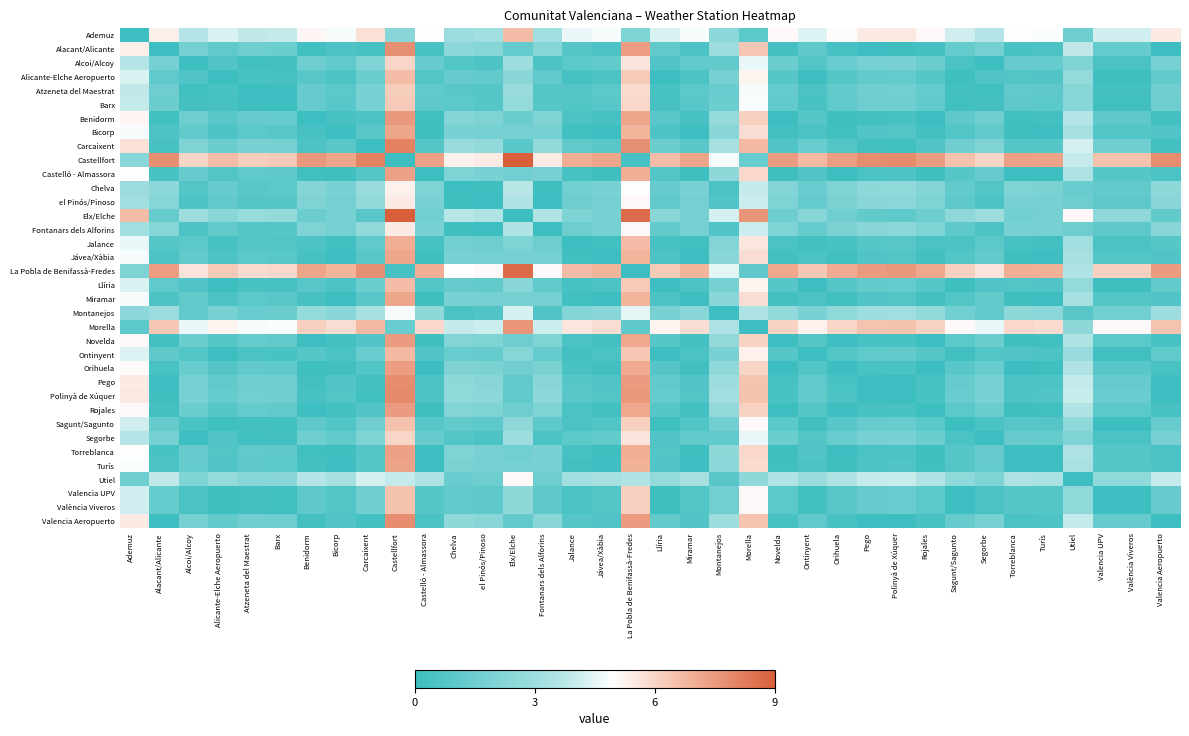

Reading left to right, extract all data points from this chart.

Ademuz: Ademuz=0.0	Alacant/Alicante=5.4	Alcoi/Alcoy=3.6	Alicante-Elche Aeropuerto=4.3	Atzeneta del Maestrat=3.8	Barx=3.9	Benidorm=5.2	Bicorp=4.8	Carcaixent=5.7	Castellfort=2.4	Castelló - Almassora=5.0	Chelva=2.9	el Pinós/Pinoso=3.1	Elx/Elche=6.6	Fontanars dels Alforins=3.1	Jalance=4.6	Jávea/Xàbia=4.8	La Pobla de Benifassà-Fredes=2.0	Llíria=4.3	Miramar=4.8	Montanejos=2.4	Morella=1.0	Novelda=5.1	Ontinyent=4.3	Orihuela=5.0	Pego=5.4	Polinyà de Xúquer=5.5	Rojales=5.1	Sagunt/Sagunto=4.1	Segorbe=3.6	Torreblanca=5.0	Turís=4.9	Utiel=1.5	Valencia UPV=4.1	València Viveros=4.1	Valencia Aeropuerto=5.4
Alacant/Alicante: Ademuz=5.4	Alacant/Alicante=0.0	Alcoi/Alcoy=1.7	Alicante-Elche Aeropuerto=1.1	Atzeneta del Maestrat=1.5	Barx=1.5	Benidorm=0.2	Bicorp=0.6	Carcaixent=0.3	Castellfort=7.7	Castelló - Almassora=0.4	Chelva=2.4	el Pinós/Pinoso=2.3	Elx/Elche=1.3	Fontanars dels Alforins=2.3	Jalance=0.8	Jávea/Xàbia=0.6	La Pobla de Benifassà-Fredes=7.4	Llíria=1.1	Miramar=0.6	Montanejos=2.9	Morella=6.3	Novelda=0.3	Ontinyent=1.0	Orihuela=0.3	Pego=0.1	Polinyà de Xúquer=0.1	Rojales=0.3	Sagunt/Sagunto=1.3	Segorbe=1.7	Torreblanca=0.4	Turís=0.5	Utiel=3.8	Valencia UPV=1.3	València Viveros=1.3	Valencia Aeropuerto=0.1
Alcoi/Alcoy: Ademuz=3.6	Alacant/Alicante=1.7	Alcoi/Alcoy=0.0	Alicante-Elche Aeropuerto=0.6	Atzeneta del Maestrat=0.2	Barx=0.3	Benidorm=1.5	Bicorp=1.2	Carcaixent=2.1	Castellfort=6.0	Castelló - Almassora=1.3	Chelva=0.7	el Pinós/Pinoso=0.6	Elx/Elche=3.0	Fontanars dels Alforins=0.6	Jalance=1.0	Jávea/Xàbia=1.2	La Pobla de Benifassà-Fredes=5.7	Llíria=0.6	Miramar=1.2	Montanejos=1.2	Morella=4.6	Novelda=1.5	Ontinyent=0.7	Orihuela=1.4	Pego=1.8	Polinyà de Xúquer=1.9	Rojales=1.5	Sagunt/Sagunto=0.5	Segorbe=0.0	Torreblanca=1.3	Turís=1.3	Utiel=2.1	Valencia UPV=0.5	València Viveros=0.5	Valencia Aeropuerto=1.8
Alicante-Elche Aeropuerto: Ademuz=4.3	Alacant/Alicante=1.1	Alcoi/Alcoy=0.6	Alicante-Elche Aeropuerto=0.0	Atzeneta del Maestrat=0.4	Barx=0.3	Benidorm=0.9	Bicorp=0.6	Carcaixent=1.5	Castellfort=6.6	Castelló - Almassora=0.7	Chelva=1.3	el Pinós/Pinoso=1.2	Elx/Elche=2.4	Fontanars dels Alforins=1.2	Jalance=0.3	Jávea/Xàbia=0.6	La Pobla de Benifassà-Fredes=6.3	Llíria=0.0	Miramar=0.6	Montanejos=1.8	Morella=5.2	Novelda=0.8	Ontinyent=0.1	Orihuela=0.8	Pego=1.2	Polinyà de Xúquer=1.3	Rojales=0.8	Sagunt/Sagunto=0.1	Segorbe=0.6	Torreblanca=0.7	Turís=0.6	Utiel=2.7	Valencia UPV=0.1	València Viveros=0.1	Valencia Aeropuerto=1.2
Atzeneta del Maestrat: Ademuz=3.8	Alacant/Alicante=1.5	Alcoi/Alcoy=0.2	Alicante-Elche Aeropuerto=0.4	Atzeneta del Maestrat=0.0	Barx=0.1	Benidorm=1.3	Bicorp=1.0	Carcaixent=1.9	Castellfort=6.2	Castelló - Almassora=1.1	Chelva=0.9	el Pinós/Pinoso=0.8	Elx/Elche=2.8	Fontanars dels Alforins=0.8	Jalance=0.8	Jávea/Xàbia=1.0	La Pobla de Benifassà-Fredes=5.9	Llíria=0.4	Miramar=1.0	Montanejos=1.4	Morella=4.8	Novelda=1.3	Ontinyent=0.5	Orihuela=1.2	Pego=1.6	Polinyà de Xúquer=1.7	Rojales=1.3	Sagunt/Sagunto=0.3	Segorbe=0.2	Torreblanca=1.1	Turís=1.0	Utiel=2.3	Valencia UPV=0.3	València Viveros=0.3	Valencia Aeropuerto=1.6
Barx: Ademuz=3.9	Alacant/Alicante=1.5	Alcoi/Alcoy=0.3	Alicante-Elche Aeropuerto=0.3	Atzeneta del Maestrat=0.1	Barx=0.0	Benidorm=1.3	Bicorp=0.9	Carcaixent=1.8	Castellfort=6.3	Castelló - Almassora=1.0	Chelva=1.0	el Pinós/Pinoso=0.8	Elx/Elche=2.7	Fontanars dels Alforins=0.8	Jalance=0.7	Jávea/Xàbia=0.9	La Pobla de Benifassà-Fredes=5.9	Llíria=0.3	Miramar=0.9	Montanejos=1.5	Morella=4.9	Novelda=1.2	Ontinyent=0.4	Orihuela=1.1	Pego=1.5	Polinyà de Xúquer=1.6	Rojales=1.2	Sagunt/Sagunto=0.2	Segorbe=0.3	Torreblanca=1.0	Turís=1.0	Utiel=2.4	Valencia UPV=0.2	València Viveros=0.2	Valencia Aeropuerto=1.5
Benidorm: Ademuz=5.2	Alacant/Alicante=0.2	Alcoi/Alcoy=1.5	Alicante-Elche Aeropuerto=0.9	Atzeneta del Maestrat=1.3	Barx=1.3	Benidorm=0.0	Bicorp=0.3	Carcaixent=0.6	Castellfort=7.5	Castelló - Almassora=0.2	Chelva=2.2	el Pinós/Pinoso=2.1	Elx/Elche=1.5	Fontanars dels Alforins=2.1	Jalance=0.6	Jávea/Xàbia=0.3	La Pobla de Benifassà-Fredes=7.2	Llíria=0.9	Miramar=0.3	Montanejos=2.7	Morella=6.1	Novelda=0.1	Ontinyent=0.8	Orihuela=0.1	Pego=0.3	Polinyà de Xúquer=0.3	Rojales=0.1	Sagunt/Sagunto=1.0	Segorbe=1.5	Torreblanca=0.2	Turís=0.3	Utiel=3.6	Valencia UPV=1.0	València Viveros=1.0	Valencia Aeropuerto=0.3
Bicorp: Ademuz=4.8	Alacant/Alicante=0.6	Alcoi/Alcoy=1.2	Alicante-Elche Aeropuerto=0.6	Atzeneta del Maestrat=1.0	Barx=0.9	Benidorm=0.3	Bicorp=0.0	Carcaixent=0.9	Castellfort=7.2	Castelló - Almassora=0.1	Chelva=1.9	el Pinós/Pinoso=1.7	Elx/Elche=1.8	Fontanars dels Alforins=1.7	Jalance=0.2	Jávea/Xàbia=0.0	La Pobla de Benifassà-Fredes=6.8	Llíria=0.6	Miramar=0.0	Montanejos=2.4	Morella=5.8	Novelda=0.3	Ontinyent=0.5	Orihuela=0.2	Pego=0.6	Polinyà de Xúquer=0.7	Rojales=0.3	Sagunt/Sagunto=0.7	Segorbe=1.2	Torreblanca=0.1	Turís=0.1	Utiel=3.3	Valencia UPV=0.7	València Viveros=0.7	Valencia Aeropuerto=0.6
Carcaixent: Ademuz=5.7	Alacant/Alicante=0.3	Alcoi/Alcoy=2.1	Alicante-Elche Aeropuerto=1.5	Atzeneta del Maestrat=1.9	Barx=1.8	Benidorm=0.6	Bicorp=0.9	Carcaixent=0.0	Castellfort=8.1	Castelló - Almassora=0.8	Chelva=2.8	el Pinós/Pinoso=2.7	Elx/Elche=0.9	Fontanars dels Alforins=2.7	Jalance=1.1	Jávea/Xàbia=0.9	La Pobla de Benifassà-Fredes=7.7	Llíria=1.5	Miramar=0.9	Montanejos=3.3	Morella=6.7	Novelda=0.6	Ontinyent=1.4	Orihuela=0.7	Pego=0.3	Polinyà de Xúquer=0.2	Rojales=0.6	Sagunt/Sagunto=1.6	Segorbe=2.1	Torreblanca=0.8	Turís=0.8	Utiel=4.2	Valencia UPV=1.6	València Viveros=1.6	Valencia Aeropuerto=0.3
Castellfort: Ademuz=2.4	Alacant/Alicante=7.7	Alcoi/Alcoy=6.0	Alicante-Elche Aeropuerto=6.6	Atzeneta del Maestrat=6.2	Barx=6.3	Benidorm=7.5	Bicorp=7.2	Carcaixent=8.1	Castellfort=0.0	Castelló - Almassora=7.3	Chelva=5.3	el Pinós/Pinoso=5.4	Elx/Elche=9.0	Fontanars dels Alforins=5.4	Jalance=7.0	Jávea/Xàbia=7.2	La Pobla de Benifassà-Fredes=0.3	Llíria=6.6	Miramar=7.2	Montanejos=4.8	Morella=1.4	Novelda=7.5	Ontinyent=6.7	Orihuela=7.4	Pego=7.8	Polinyà de Xúquer=7.9	Rojales=7.5	Sagunt/Sagunto=6.5	Segorbe=6.0	Torreblanca=7.3	Turís=7.3	Utiel=3.9	Valencia UPV=6.5	València Viveros=6.5	Valencia Aeropuerto=7.8
Castelló - Almassora: Ademuz=5.0	Alacant/Alicante=0.4	Alcoi/Alcoy=1.3	Alicante-Elche Aeropuerto=0.7	Atzeneta del Maestrat=1.1	Barx=1.0	Benidorm=0.2	Bicorp=0.1	Carcaixent=0.8	Castellfort=7.3	Castelló - Almassora=0.0	Chelva=2.0	el Pinós/Pinoso=1.9	Elx/Elche=1.7	Fontanars dels Alforins=1.9	Jalance=0.3	Jávea/Xàbia=0.1	La Pobla de Benifassà-Fredes=7.0	Llíria=0.7	Miramar=0.1	Montanejos=2.5	Morella=5.9	Novelda=0.1	Ontinyent=0.6	Orihuela=0.1	Pego=0.5	Polinyà de Xúquer=0.6	Rojales=0.1	Sagunt/Sagunto=0.8	Segorbe=1.3	Torreblanca=0.0	Turís=0.1	Utiel=3.4	Valencia UPV=0.8	València Viveros=0.8	Valencia Aeropuerto=0.5
Chelva: Ademuz=2.9	Alacant/Alicante=2.4	Alcoi/Alcoy=0.7	Alicante-Elche Aeropuerto=1.3	Atzeneta del Maestrat=0.9	Barx=1.0	Benidorm=2.2	Bicorp=1.9	Carcaixent=2.8	Castellfort=5.3	Castelló - Almassora=2.0	Chelva=0.0	el Pinós/Pinoso=0.1	Elx/Elche=3.7	Fontanars dels Alforins=0.1	Jalance=1.7	Jávea/Xàbia=1.9	La Pobla de Benifassà-Fredes=5.0	Llíria=1.3	Miramar=1.9	Montanejos=0.5	Morella=3.9	Novelda=2.2	Ontinyent=1.4	Orihuela=2.1	Pego=2.5	Polinyà de Xúquer=2.6	Rojales=2.2	Sagunt/Sagunto=1.2	Segorbe=0.7	Torreblanca=2.0	Turís=2.0	Utiel=1.4	Valencia UPV=1.2	València Viveros=1.2	Valencia Aeropuerto=2.5
el Pinós/Pinoso: Ademuz=3.1	Alacant/Alicante=2.3	Alcoi/Alcoy=0.6	Alicante-Elche Aeropuerto=1.2	Atzeneta del Maestrat=0.8	Barx=0.8	Benidorm=2.1	Bicorp=1.7	Carcaixent=2.7	Castellfort=5.4	Castelló - Almassora=1.9	Chelva=0.1	el Pinós/Pinoso=0.0	Elx/Elche=3.6	Fontanars dels Alforins=0.0	Jalance=1.5	Jávea/Xàbia=1.7	La Pobla de Benifassà-Fredes=5.1	Llíria=1.2	Miramar=1.7	Montanejos=0.6	Morella=4.0	Novelda=2.0	Ontinyent=1.3	Orihuela=2.0	Pego=2.4	Polinyà de Xúquer=2.4	Rojales=2.0	Sagunt/Sagunto=1.0	Segorbe=0.6	Torreblanca=1.9	Turís=1.8	Utiel=1.5	Valencia UPV=1.0	València Viveros=1.0	Valencia Aeropuerto=2.4
Elx/Elche: Ademuz=6.6	Alacant/Alicante=1.3	Alcoi/Alcoy=3.0	Alicante-Elche Aeropuerto=2.4	Atzeneta del Maestrat=2.8	Barx=2.7	Benidorm=1.5	Bicorp=1.8	Carcaixent=0.9	Castellfort=9.0	Castelló - Almassora=1.7	Chelva=3.7	el Pinós/Pinoso=3.6	Elx/Elche=0.0	Fontanars dels Alforins=3.6	Jalance=2.0	Jávea/Xàbia=1.8	La Pobla de Benifassà-Fredes=8.7	Llíria=2.4	Miramar=1.8	Montanejos=4.2	Morella=7.6	Novelda=1.5	Ontinyent=2.3	Orihuela=1.6	Pego=1.2	Polinyà de Xúquer=1.1	Rojales=1.5	Sagunt/Sagunto=2.5	Segorbe=3.0	Torreblanca=1.7	Turís=1.7	Utiel=5.1	Valencia UPV=2.5	València Viveros=2.5	Valencia Aeropuerto=1.2
Fontanars dels Alforins: Ademuz=3.1	Alacant/Alicante=2.3	Alcoi/Alcoy=0.6	Alicante-Elche Aeropuerto=1.2	Atzeneta del Maestrat=0.8	Barx=0.8	Benidorm=2.1	Bicorp=1.7	Carcaixent=2.7	Castellfort=5.4	Castelló - Almassora=1.9	Chelva=0.1	el Pinós/Pinoso=0.0	Elx/Elche=3.6	Fontanars dels Alforins=0.0	Jalance=1.5	Jávea/Xàbia=1.7	La Pobla de Benifassà-Fredes=5.1	Llíria=1.2	Miramar=1.7	Montanejos=0.6	Morella=4.0	Novelda=2.0	Ontinyent=1.3	Orihuela=2.0	Pego=2.4	Polinyà de Xúquer=2.4	Rojales=2.0	Sagunt/Sagunto=1.0	Segorbe=0.6	Torreblanca=1.9	Turís=1.8	Utiel=1.5	Valencia UPV=1.0	València Viveros=1.0	Valencia Aeropuerto=2.4
Jalance: Ademuz=4.6	Alacant/Alicante=0.8	Alcoi/Alcoy=1.0	Alicante-Elche Aeropuerto=0.3	Atzeneta del Maestrat=0.8	Barx=0.7	Benidorm=0.6	Bicorp=0.2	Carcaixent=1.1	Castellfort=7.0	Castelló - Almassora=0.3	Chelva=1.7	el Pinós/Pinoso=1.5	Elx/Elche=2.0	Fontanars dels Alforins=1.5	Jalance=0.0	Jávea/Xàbia=0.2	La Pobla de Benifassà-Fredes=6.6	Llíria=0.3	Miramar=0.2	Montanejos=2.2	Morella=5.6	Novelda=0.5	Ontinyent=0.3	Orihuela=0.4	Pego=0.8	Polinyà de Xúquer=0.9	Rojales=0.5	Sagunt/Sagunto=0.5	Segorbe=1.0	Torreblanca=0.3	Turís=0.3	Utiel=3.1	Valencia UPV=0.5	València Viveros=0.5	Valencia Aeropuerto=0.8
Jávea/Xàbia: Ademuz=4.8	Alacant/Alicante=0.6	Alcoi/Alcoy=1.2	Alicante-Elche Aeropuerto=0.6	Atzeneta del Maestrat=1.0	Barx=0.9	Benidorm=0.3	Bicorp=0.0	Carcaixent=0.9	Castellfort=7.2	Castelló - Almassora=0.1	Chelva=1.9	el Pinós/Pinoso=1.7	Elx/Elche=1.8	Fontanars dels Alforins=1.7	Jalance=0.2	Jávea/Xàbia=0.0	La Pobla de Benifassà-Fredes=6.8	Llíria=0.6	Miramar=0.0	Montanejos=2.4	Morella=5.8	Novelda=0.3	Ontinyent=0.5	Orihuela=0.2	Pego=0.6	Polinyà de Xúquer=0.7	Rojales=0.3	Sagunt/Sagunto=0.7	Segorbe=1.2	Torreblanca=0.1	Turís=0.1	Utiel=3.3	Valencia UPV=0.7	València Viveros=0.7	Valencia Aeropuerto=0.6
La Pobla de Benifassà-Fredes: Ademuz=2.0	Alacant/Alicante=7.4	Alcoi/Alcoy=5.7	Alicante-Elche Aeropuerto=6.3	Atzeneta del Maestrat=5.9	Barx=5.9	Benidorm=7.2	Bicorp=6.8	Carcaixent=7.7	Castellfort=0.3	Castelló - Almassora=7.0	Chelva=5.0	el Pinós/Pinoso=5.1	Elx/Elche=8.7	Fontanars dels Alforins=5.1	Jalance=6.6	Jávea/Xàbia=6.8	La Pobla de Benifassà-Fredes=0.0	Llíria=6.3	Miramar=6.8	Montanejos=4.5	Morella=1.0	Novelda=7.1	Ontinyent=6.3	Orihuela=7.0	Pego=7.5	Polinyà de Xúquer=7.5	Rojales=7.1	Sagunt/Sagunto=6.1	Segorbe=5.7	Torreblanca=7.0	Turís=6.9	Utiel=3.6	Valencia UPV=6.1	València Viveros=6.1	Valencia Aeropuerto=7.5
Llíria: Ademuz=4.3	Alacant/Alicante=1.1	Alcoi/Alcoy=0.6	Alicante-Elche Aeropuerto=0.0	Atzeneta del Maestrat=0.4	Barx=0.3	Benidorm=0.9	Bicorp=0.6	Carcaixent=1.5	Castellfort=6.6	Castelló - Almassora=0.7	Chelva=1.3	el Pinós/Pinoso=1.2	Elx/Elche=2.4	Fontanars dels Alforins=1.2	Jalance=0.3	Jávea/Xàbia=0.6	La Pobla de Benifassà-Fredes=6.3	Llíria=0.0	Miramar=0.6	Montanejos=1.8	Morella=5.2	Novelda=0.8	Ontinyent=0.1	Orihuela=0.8	Pego=1.2	Polinyà de Xúquer=1.3	Rojales=0.8	Sagunt/Sagunto=0.1	Segorbe=0.6	Torreblanca=0.7	Turís=0.6	Utiel=2.7	Valencia UPV=0.1	València Viveros=0.1	Valencia Aeropuerto=1.2
Miramar: Ademuz=4.8	Alacant/Alicante=0.6	Alcoi/Alcoy=1.2	Alicante-Elche Aeropuerto=0.6	Atzeneta del Maestrat=1.0	Barx=0.9	Benidorm=0.3	Bicorp=0.0	Carcaixent=0.9	Castellfort=7.2	Castelló - Almassora=0.1	Chelva=1.9	el Pinós/Pinoso=1.7	Elx/Elche=1.8	Fontanars dels Alforins=1.7	Jalance=0.2	Jávea/Xàbia=0.0	La Pobla de Benifassà-Fredes=6.8	Llíria=0.6	Miramar=0.0	Montanejos=2.4	Morella=5.8	Novelda=0.3	Ontinyent=0.5	Orihuela=0.2	Pego=0.6	Polinyà de Xúquer=0.7	Rojales=0.3	Sagunt/Sagunto=0.7	Segorbe=1.2	Torreblanca=0.1	Turís=0.1	Utiel=3.3	Valencia UPV=0.7	València Viveros=0.7	Valencia Aeropuerto=0.6
Montanejos: Ademuz=2.4	Alacant/Alicante=2.9	Alcoi/Alcoy=1.2	Alicante-Elche Aeropuerto=1.8	Atzeneta del Maestrat=1.4	Barx=1.5	Benidorm=2.7	Bicorp=2.4	Carcaixent=3.3	Castellfort=4.8	Castelló - Almassora=2.5	Chelva=0.5	el Pinós/Pinoso=0.6	Elx/Elche=4.2	Fontanars dels Alforins=0.6	Jalance=2.2	Jávea/Xàbia=2.4	La Pobla de Benifassà-Fredes=4.5	Llíria=1.8	Miramar=2.4	Montanejos=0.0	Morella=3.4	Novelda=2.7	Ontinyent=1.9	Orihuela=2.6	Pego=3.0	Polinyà de Xúquer=3.1	Rojales=2.7	Sagunt/Sagunto=1.7	Segorbe=1.2	Torreblanca=2.5	Turís=2.4	Utiel=0.9	Valencia UPV=1.7	València Viveros=1.7	Valencia Aeropuerto=3.0
Morella: Ademuz=1.0	Alacant/Alicante=6.3	Alcoi/Alcoy=4.6	Alicante-Elche Aeropuerto=5.2	Atzeneta del Maestrat=4.8	Barx=4.9	Benidorm=6.1	Bicorp=5.8	Carcaixent=6.7	Castellfort=1.4	Castelló - Almassora=5.9	Chelva=3.9	el Pinós/Pinoso=4.0	Elx/Elche=7.6	Fontanars dels Alforins=4.0	Jalance=5.6	Jávea/Xàbia=5.8	La Pobla de Benifassà-Fredes=1.0	Llíria=5.2	Miramar=5.8	Montanejos=3.4	Morella=0.0	Novelda=6.1	Ontinyent=5.3	Orihuela=6.0	Pego=6.4	Polinyà de Xúquer=6.5	Rojales=6.1	Sagunt/Sagunto=5.1	Segorbe=4.6	Torreblanca=5.9	Turís=5.9	Utiel=2.5	Valencia UPV=5.1	València Viveros=5.1	Valencia Aeropuerto=6.4
Novelda: Ademuz=5.1	Alacant/Alicante=0.3	Alcoi/Alcoy=1.5	Alicante-Elche Aeropuerto=0.8	Atzeneta del Maestrat=1.3	Barx=1.2	Benidorm=0.1	Bicorp=0.3	Carcaixent=0.6	Castellfort=7.5	Castelló - Almassora=0.1	Chelva=2.2	el Pinós/Pinoso=2.0	Elx/Elche=1.5	Fontanars dels Alforins=2.0	Jalance=0.5	Jávea/Xàbia=0.3	La Pobla de Benifassà-Fredes=7.1	Llíria=0.8	Miramar=0.3	Montanejos=2.7	Morella=6.1	Novelda=0.0	Ontinyent=0.8	Orihuela=0.1	Pego=0.3	Polinyà de Xúquer=0.4	Rojales=0.0	Sagunt/Sagunto=1.0	Segorbe=1.5	Torreblanca=0.1	Turís=0.2	Utiel=3.6	Valencia UPV=1.0	València Viveros=1.0	Valencia Aeropuerto=0.3
Ontinyent: Ademuz=4.3	Alacant/Alicante=1.0	Alcoi/Alcoy=0.7	Alicante-Elche Aeropuerto=0.1	Atzeneta del Maestrat=0.5	Barx=0.4	Benidorm=0.8	Bicorp=0.5	Carcaixent=1.4	Castellfort=6.7	Castelló - Almassora=0.6	Chelva=1.4	el Pinós/Pinoso=1.3	Elx/Elche=2.3	Fontanars dels Alforins=1.3	Jalance=0.3	Jávea/Xàbia=0.5	La Pobla de Benifassà-Fredes=6.3	Llíria=0.1	Miramar=0.5	Montanejos=1.9	Morella=5.3	Novelda=0.8	Ontinyent=0.0	Orihuela=0.7	Pego=1.1	Polinyà de Xúquer=1.2	Rojales=0.8	Sagunt/Sagunto=0.2	Segorbe=0.7	Torreblanca=0.6	Turís=0.6	Utiel=2.8	Valencia UPV=0.2	València Viveros=0.2	Valencia Aeropuerto=1.1
Orihuela: Ademuz=5.0	Alacant/Alicante=0.3	Alcoi/Alcoy=1.4	Alicante-Elche Aeropuerto=0.8	Atzeneta del Maestrat=1.2	Barx=1.1	Benidorm=0.1	Bicorp=0.2	Carcaixent=0.7	Castellfort=7.4	Castelló - Almassora=0.1	Chelva=2.1	el Pinós/Pinoso=2.0	Elx/Elche=1.6	Fontanars dels Alforins=2.0	Jalance=0.4	Jávea/Xàbia=0.2	La Pobla de Benifassà-Fredes=7.0	Llíria=0.8	Miramar=0.2	Montanejos=2.6	Morella=6.0	Novelda=0.1	Ontinyent=0.7	Orihuela=0.0	Pego=0.4	Polinyà de Xúquer=0.5	Rojales=0.1	Sagunt/Sagunto=0.9	Segorbe=1.4	Torreblanca=0.1	Turís=0.1	Utiel=3.5	Valencia UPV=0.9	València Viveros=0.9	Valencia Aeropuerto=0.4
Pego: Ademuz=5.4	Alacant/Alicante=0.1	Alcoi/Alcoy=1.8	Alicante-Elche Aeropuerto=1.2	Atzeneta del Maestrat=1.6	Barx=1.5	Benidorm=0.3	Bicorp=0.6	Carcaixent=0.3	Castellfort=7.8	Castelló - Almassora=0.5	Chelva=2.5	el Pinós/Pinoso=2.4	Elx/Elche=1.2	Fontanars dels Alforins=2.4	Jalance=0.8	Jávea/Xàbia=0.6	La Pobla de Benifassà-Fredes=7.5	Llíria=1.2	Miramar=0.6	Montanejos=3.0	Morella=6.4	Novelda=0.3	Ontinyent=1.1	Orihuela=0.4	Pego=0.0	Polinyà de Xúquer=0.1	Rojales=0.3	Sagunt/Sagunto=1.3	Segorbe=1.8	Torreblanca=0.5	Turís=0.6	Utiel=3.9	Valencia UPV=1.3	València Viveros=1.3	Valencia Aeropuerto=0.0
Polinyà de Xúquer: Ademuz=5.5	Alacant/Alicante=0.1	Alcoi/Alcoy=1.9	Alicante-Elche Aeropuerto=1.3	Atzeneta del Maestrat=1.7	Barx=1.6	Benidorm=0.3	Bicorp=0.7	Carcaixent=0.2	Castellfort=7.9	Castelló - Almassora=0.6	Chelva=2.6	el Pinós/Pinoso=2.4	Elx/Elche=1.1	Fontanars dels Alforins=2.4	Jalance=0.9	Jávea/Xàbia=0.7	La Pobla de Benifassà-Fredes=7.5	Llíria=1.3	Miramar=0.7	Montanejos=3.1	Morella=6.5	Novelda=0.4	Ontinyent=1.2	Orihuela=0.5	Pego=0.1	Polinyà de Xúquer=0.0	Rojales=0.4	Sagunt/Sagunto=1.4	Segorbe=1.9	Torreblanca=0.6	Turís=0.6	Utiel=4.0	Valencia UPV=1.4	València Viveros=1.4	Valencia Aeropuerto=0.1
Rojales: Ademuz=5.1	Alacant/Alicante=0.3	Alcoi/Alcoy=1.5	Alicante-Elche Aeropuerto=0.8	Atzeneta del Maestrat=1.3	Barx=1.2	Benidorm=0.1	Bicorp=0.3	Carcaixent=0.6	Castellfort=7.5	Castelló - Almassora=0.1	Chelva=2.2	el Pinós/Pinoso=2.0	Elx/Elche=1.5	Fontanars dels Alforins=2.0	Jalance=0.5	Jávea/Xàbia=0.3	La Pobla de Benifassà-Fredes=7.1	Llíria=0.8	Miramar=0.3	Montanejos=2.7	Morella=6.1	Novelda=0.0	Ontinyent=0.8	Orihuela=0.1	Pego=0.3	Polinyà de Xúquer=0.4	Rojales=0.0	Sagunt/Sagunto=1.0	Segorbe=1.5	Torreblanca=0.1	Turís=0.2	Utiel=3.6	Valencia UPV=1.0	València Viveros=1.0	Valencia Aeropuerto=0.3
Sagunt/Sagunto: Ademuz=4.1	Alacant/Alicante=1.3	Alcoi/Alcoy=0.5	Alicante-Elche Aeropuerto=0.1	Atzeneta del Maestrat=0.3	Barx=0.2	Benidorm=1.0	Bicorp=0.7	Carcaixent=1.6	Castellfort=6.5	Castelló - Almassora=0.8	Chelva=1.2	el Pinós/Pinoso=1.0	Elx/Elche=2.5	Fontanars dels Alforins=1.0	Jalance=0.5	Jávea/Xàbia=0.7	La Pobla de Benifassà-Fredes=6.1	Llíria=0.1	Miramar=0.7	Montanejos=1.7	Morella=5.1	Novelda=1.0	Ontinyent=0.2	Orihuela=0.9	Pego=1.3	Polinyà de Xúquer=1.4	Rojales=1.0	Sagunt/Sagunto=0.0	Segorbe=0.5	Torreblanca=0.8	Turís=0.8	Utiel=2.6	Valencia UPV=0.0	València Viveros=0.0	Valencia Aeropuerto=1.3
Segorbe: Ademuz=3.6	Alacant/Alicante=1.7	Alcoi/Alcoy=0.0	Alicante-Elche Aeropuerto=0.6	Atzeneta del Maestrat=0.2	Barx=0.3	Benidorm=1.5	Bicorp=1.2	Carcaixent=2.1	Castellfort=6.0	Castelló - Almassora=1.3	Chelva=0.7	el Pinós/Pinoso=0.6	Elx/Elche=3.0	Fontanars dels Alforins=0.6	Jalance=1.0	Jávea/Xàbia=1.2	La Pobla de Benifassà-Fredes=5.7	Llíria=0.6	Miramar=1.2	Montanejos=1.2	Morella=4.6	Novelda=1.5	Ontinyent=0.7	Orihuela=1.4	Pego=1.8	Polinyà de Xúquer=1.9	Rojales=1.5	Sagunt/Sagunto=0.5	Segorbe=0.0	Torreblanca=1.3	Turís=1.3	Utiel=2.1	Valencia UPV=0.5	València Viveros=0.5	Valencia Aeropuerto=1.8
Torreblanca: Ademuz=5.0	Alacant/Alicante=0.4	Alcoi/Alcoy=1.3	Alicante-Elche Aeropuerto=0.7	Atzeneta del Maestrat=1.1	Barx=1.0	Benidorm=0.2	Bicorp=0.1	Carcaixent=0.8	Castellfort=7.3	Castelló - Almassora=0.0	Chelva=2.0	el Pinós/Pinoso=1.9	Elx/Elche=1.7	Fontanars dels Alforins=1.9	Jalance=0.3	Jávea/Xàbia=0.1	La Pobla de Benifassà-Fredes=7.0	Llíria=0.7	Miramar=0.1	Montanejos=2.5	Morella=5.9	Novelda=0.1	Ontinyent=0.6	Orihuela=0.1	Pego=0.5	Polinyà de Xúquer=0.6	Rojales=0.1	Sagunt/Sagunto=0.8	Segorbe=1.3	Torreblanca=0.0	Turís=0.1	Utiel=3.4	Valencia UPV=0.8	València Viveros=0.8	Valencia Aeropuerto=0.5
Turís: Ademuz=4.9	Alacant/Alicante=0.5	Alcoi/Alcoy=1.3	Alicante-Elche Aeropuerto=0.6	Atzeneta del Maestrat=1.0	Barx=1.0	Benidorm=0.3	Bicorp=0.1	Carcaixent=0.8	Castellfort=7.3	Castelló - Almassora=0.1	Chelva=2.0	el Pinós/Pinoso=1.8	Elx/Elche=1.7	Fontanars dels Alforins=1.8	Jalance=0.3	Jávea/Xàbia=0.1	La Pobla de Benifassà-Fredes=6.9	Llíria=0.6	Miramar=0.1	Montanejos=2.4	Morella=5.9	Novelda=0.2	Ontinyent=0.6	Orihuela=0.1	Pego=0.6	Polinyà de Xúquer=0.6	Rojales=0.2	Sagunt/Sagunto=0.8	Segorbe=1.3	Torreblanca=0.1	Turís=0.0	Utiel=3.3	Valencia UPV=0.8	València Viveros=0.8	Valencia Aeropuerto=0.6
Utiel: Ademuz=1.5	Alacant/Alicante=3.8	Alcoi/Alcoy=2.1	Alicante-Elche Aeropuerto=2.7	Atzeneta del Maestrat=2.3	Barx=2.4	Benidorm=3.6	Bicorp=3.3	Carcaixent=4.2	Castellfort=3.9	Castelló - Almassora=3.4	Chelva=1.4	el Pinós/Pinoso=1.5	Elx/Elche=5.1	Fontanars dels Alforins=1.5	Jalance=3.1	Jávea/Xàbia=3.3	La Pobla de Benifassà-Fredes=3.6	Llíria=2.7	Miramar=3.3	Montanejos=0.9	Morella=2.5	Novelda=3.6	Ontinyent=2.8	Orihuela=3.5	Pego=3.9	Polinyà de Xúquer=4.0	Rojales=3.6	Sagunt/Sagunto=2.6	Segorbe=2.1	Torreblanca=3.4	Turís=3.3	Utiel=0.0	Valencia UPV=2.6	València Viveros=2.6	Valencia Aeropuerto=3.9
Valencia UPV: Ademuz=4.1	Alacant/Alicante=1.3	Alcoi/Alcoy=0.5	Alicante-Elche Aeropuerto=0.1	Atzeneta del Maestrat=0.3	Barx=0.2	Benidorm=1.0	Bicorp=0.7	Carcaixent=1.6	Castellfort=6.5	Castelló - Almassora=0.8	Chelva=1.2	el Pinós/Pinoso=1.0	Elx/Elche=2.5	Fontanars dels Alforins=1.0	Jalance=0.5	Jávea/Xàbia=0.7	La Pobla de Benifassà-Fredes=6.1	Llíria=0.1	Miramar=0.7	Montanejos=1.7	Morella=5.1	Novelda=1.0	Ontinyent=0.2	Orihuela=0.9	Pego=1.3	Polinyà de Xúquer=1.4	Rojales=1.0	Sagunt/Sagunto=0.0	Segorbe=0.5	Torreblanca=0.8	Turís=0.8	Utiel=2.6	Valencia UPV=0.0	València Viveros=0.0	Valencia Aeropuerto=1.3
València Viveros: Ademuz=4.1	Alacant/Alicante=1.3	Alcoi/Alcoy=0.5	Alicante-Elche Aeropuerto=0.1	Atzeneta del Maestrat=0.3	Barx=0.2	Benidorm=1.0	Bicorp=0.7	Carcaixent=1.6	Castellfort=6.5	Castelló - Almassora=0.8	Chelva=1.2	el Pinós/Pinoso=1.0	Elx/Elche=2.5	Fontanars dels Alforins=1.0	Jalance=0.5	Jávea/Xàbia=0.7	La Pobla de Benifassà-Fredes=6.1	Llíria=0.1	Miramar=0.7	Montanejos=1.7	Morella=5.1	Novelda=1.0	Ontinyent=0.2	Orihuela=0.9	Pego=1.3	Polinyà de Xúquer=1.4	Rojales=1.0	Sagunt/Sagunto=0.0	Segorbe=0.5	Torreblanca=0.8	Turís=0.8	Utiel=2.6	Valencia UPV=0.0	València Viveros=0.0	Valencia Aeropuerto=1.3
Valencia Aeropuerto: Ademuz=5.4	Alacant/Alicante=0.1	Alcoi/Alcoy=1.8	Alicante-Elche Aeropuerto=1.2	Atzeneta del Maestrat=1.6	Barx=1.5	Benidorm=0.3	Bicorp=0.6	Carcaixent=0.3	Castellfort=7.8	Castelló - Almassora=0.5	Chelva=2.5	el Pinós/Pinoso=2.4	Elx/Elche=1.2	Fontanars dels Alforins=2.4	Jalance=0.8	Jávea/Xàbia=0.6	La Pobla de Benifassà-Fredes=7.5	Llíria=1.2	Miramar=0.6	Montanejos=3.0	Morella=6.4	Novelda=0.3	Ontinyent=1.1	Orihuela=0.4	Pego=0.0	Polinyà de Xúquer=0.1	Rojales=0.3	Sagunt/Sagunto=1.3	Segorbe=1.8	Torreblanca=0.5	Turís=0.6	Utiel=3.9	Valencia UPV=1.3	València Viveros=1.3	Valencia Aeropuerto=0.0